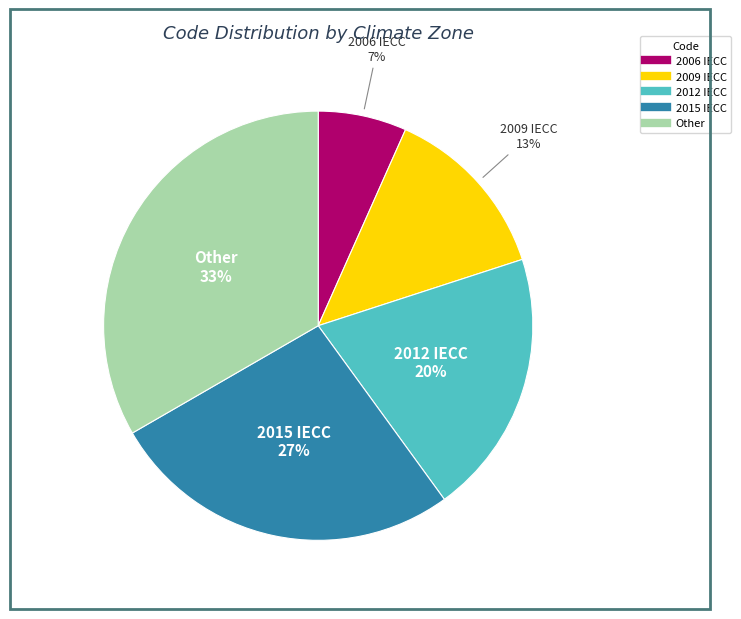

Does 2009 IECC account for over 50% of the chart?

No